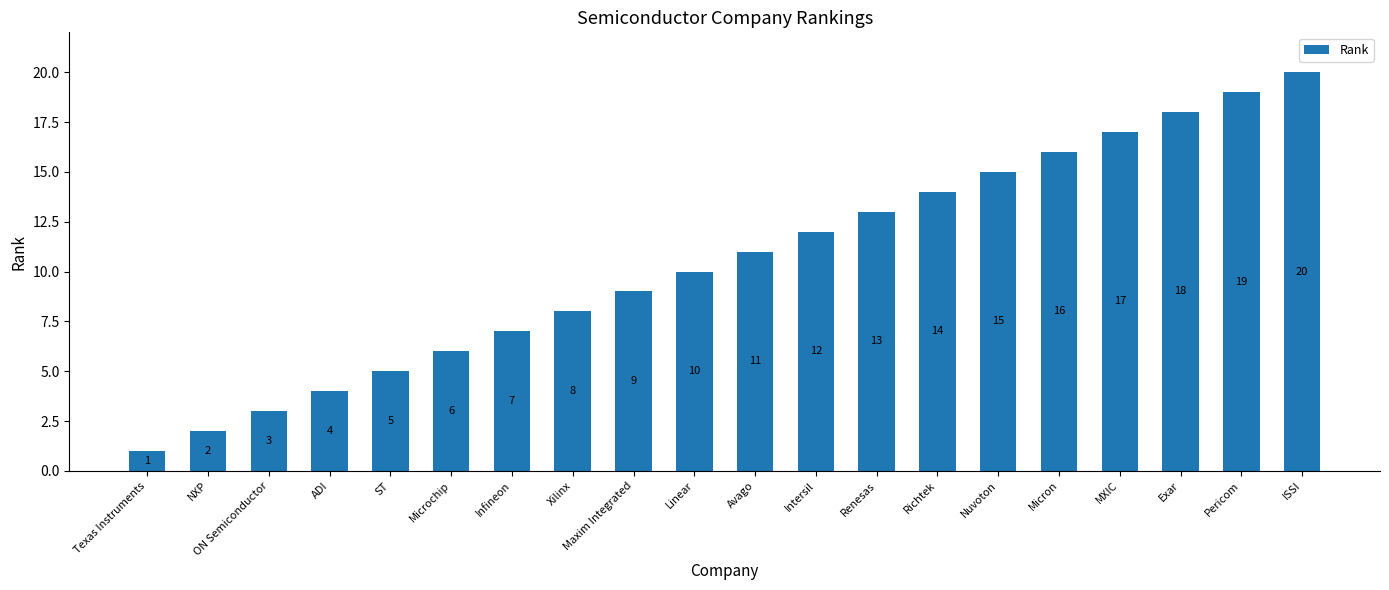

Where is the data nearest to the value 10?

Linear